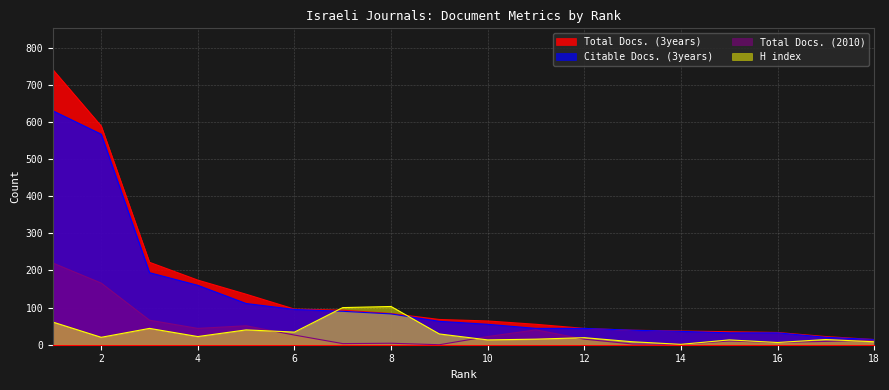

What is the difference between the H index values at 13 and 12?

11